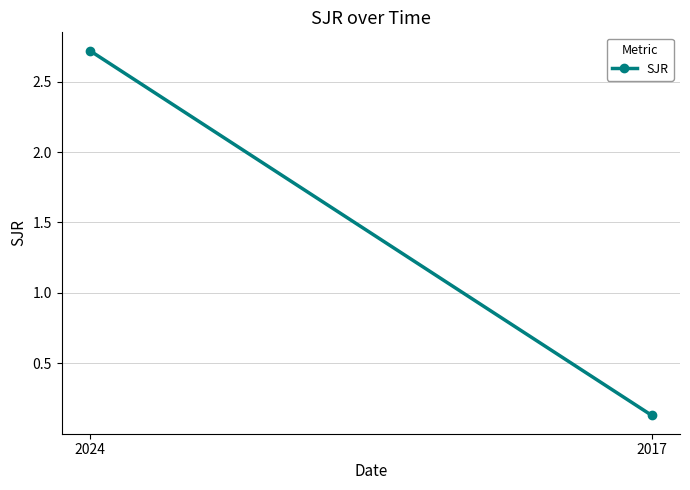

Rank the categories by value from highest to lowest.

2024, 2017